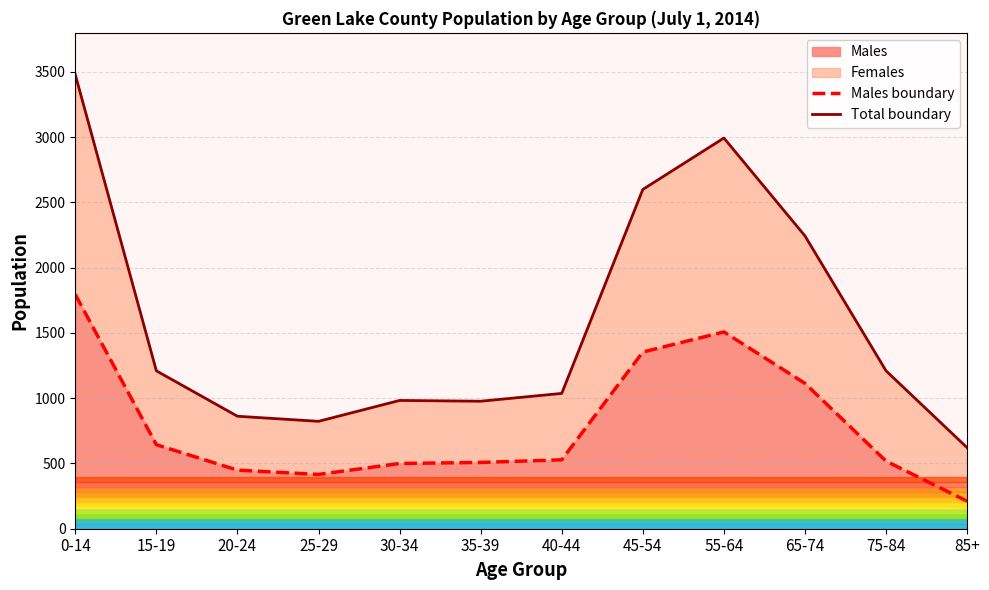

Which series has the widest spread of values?

Total boundary